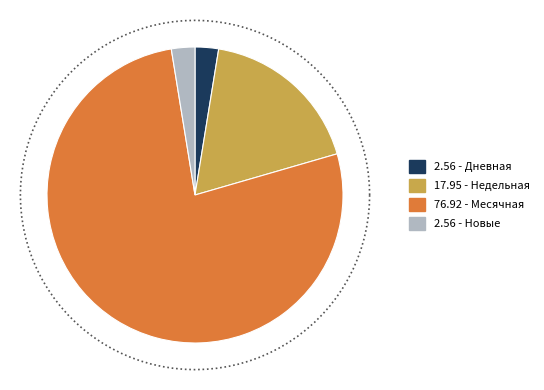

Does Месячная represent more than half of the total?

Yes